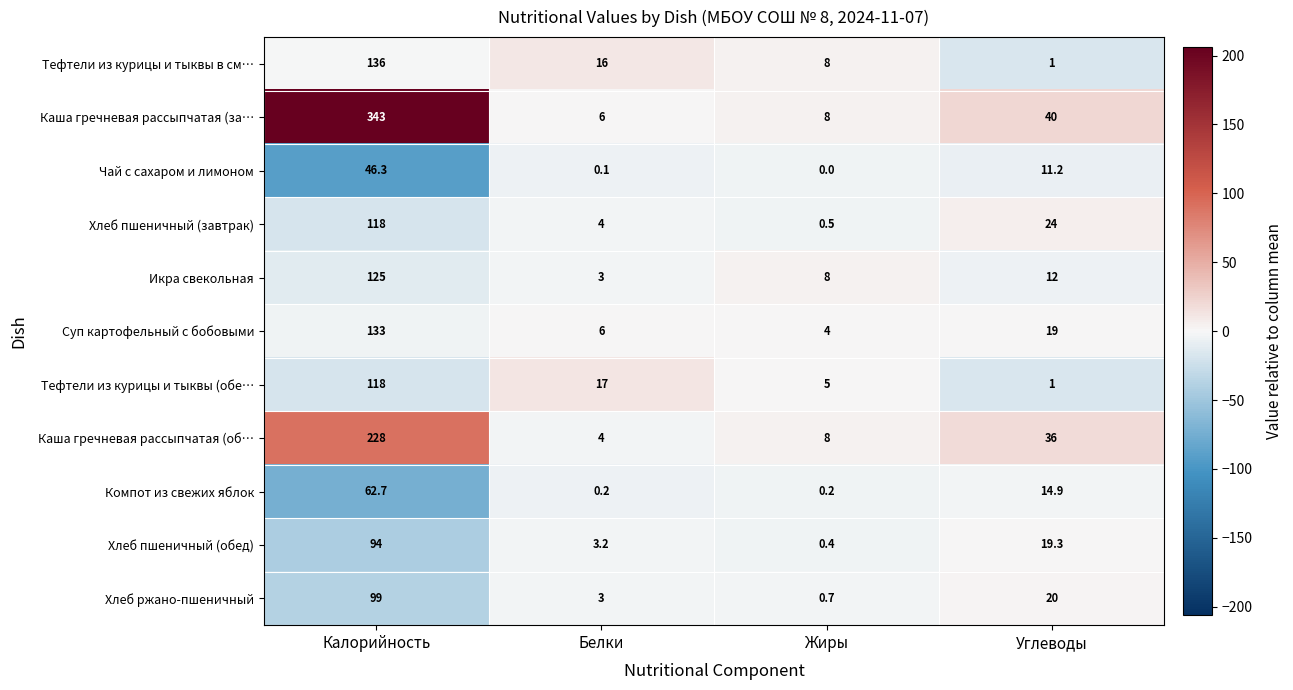

What is the approximate value of Икра свекольная at Углеводы?

12.0